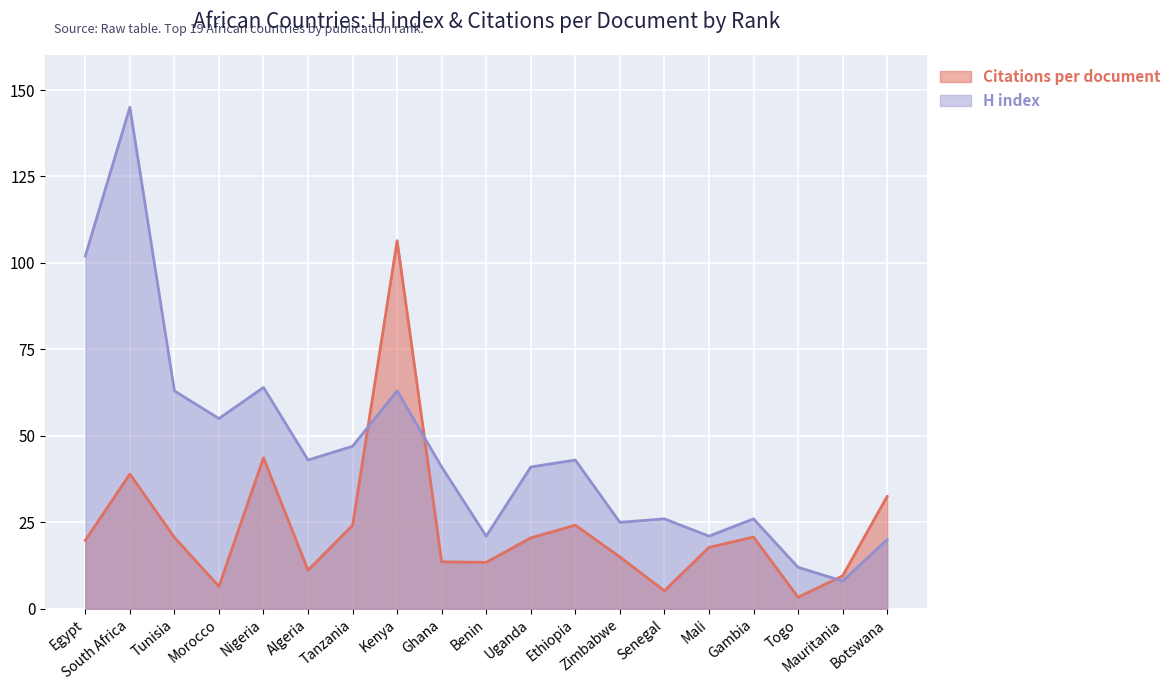

True or false: Citations per document has more than 2 points higher than both neighbors.

True